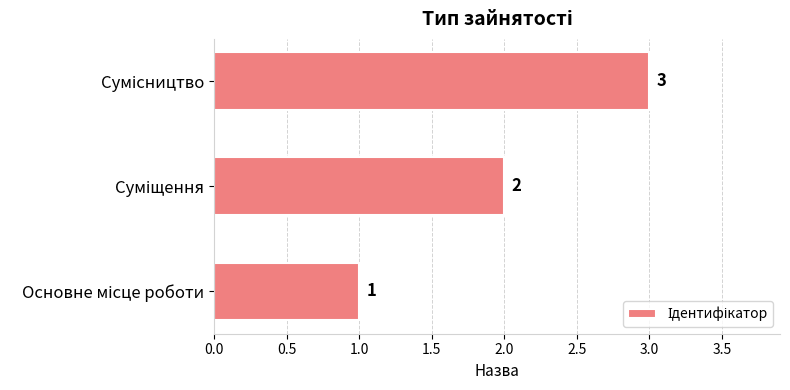

How many data points are less than 2?

1